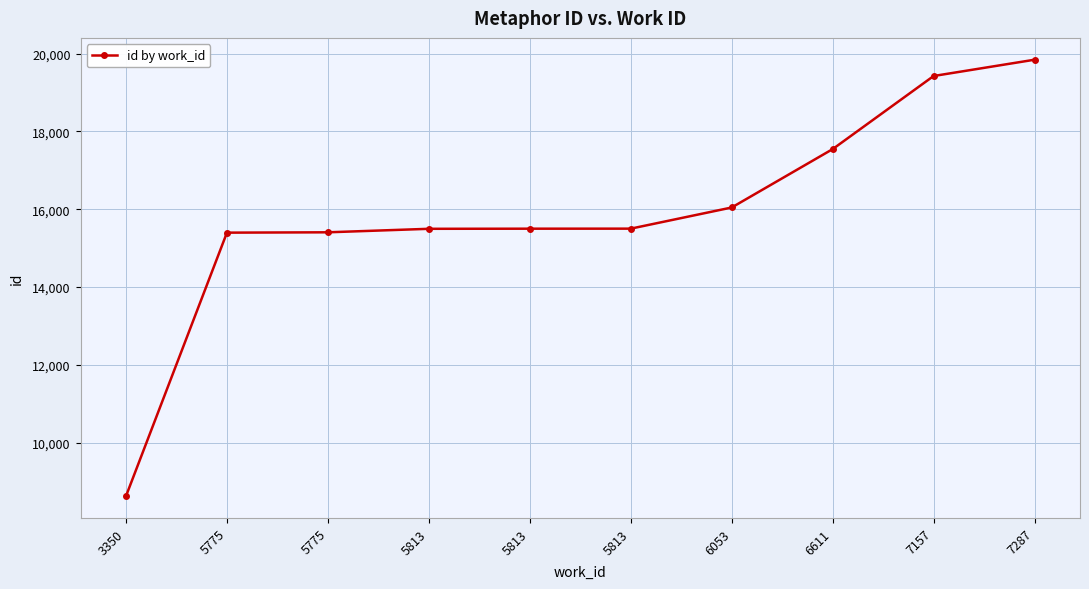

What is the value of the 3rd point from the left?

15398